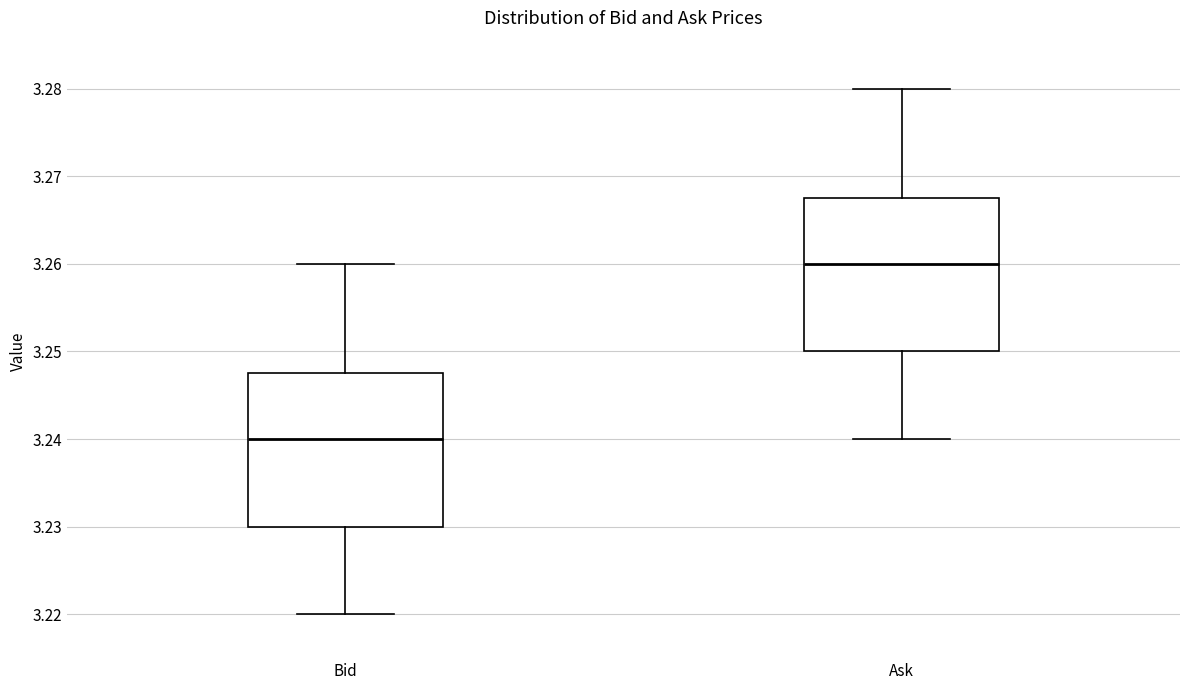

Which box has the highest median line?

Ask